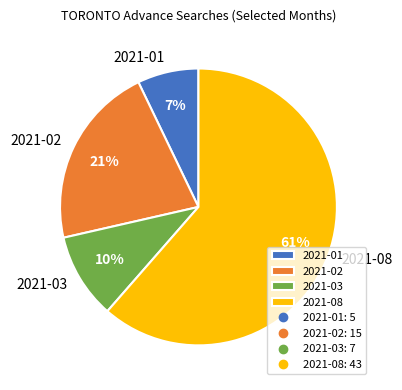

Is it true that 2021-08 is 61% of the pie?

True